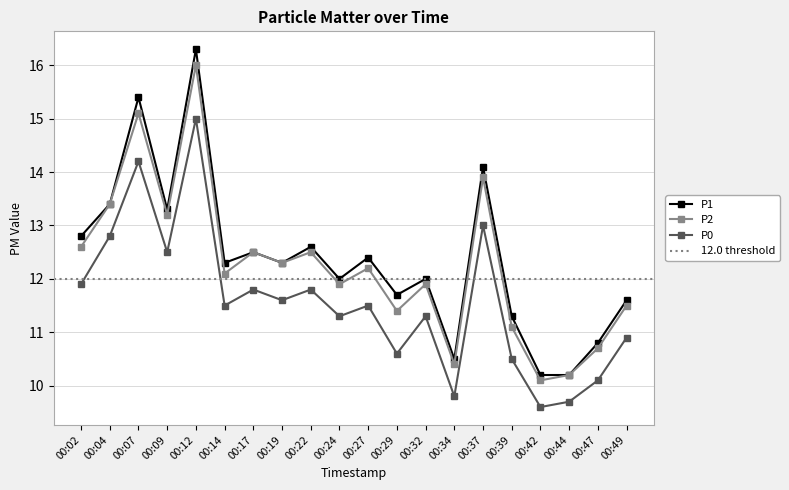

How many lines are shown in the chart?

3